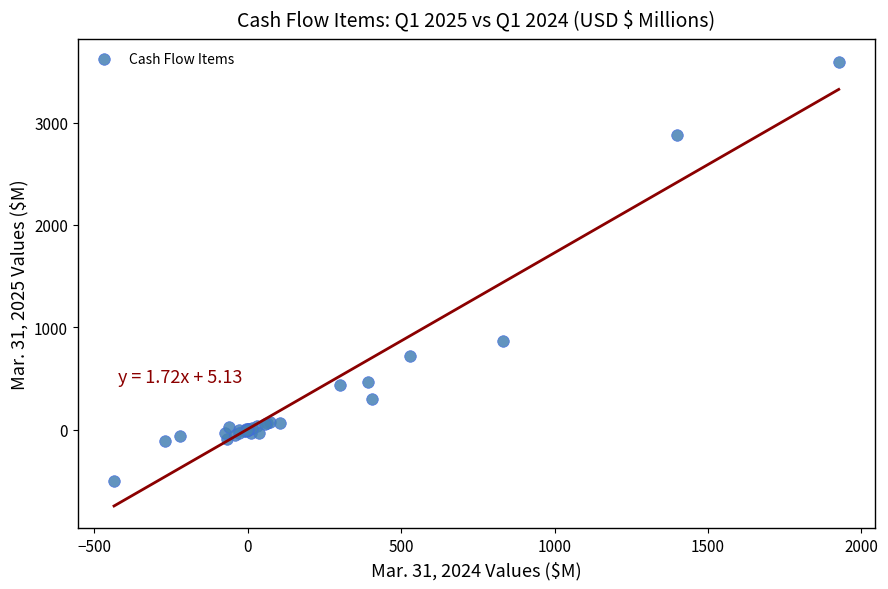

What Y value in the scatter plot is closest to 1546?

863.3